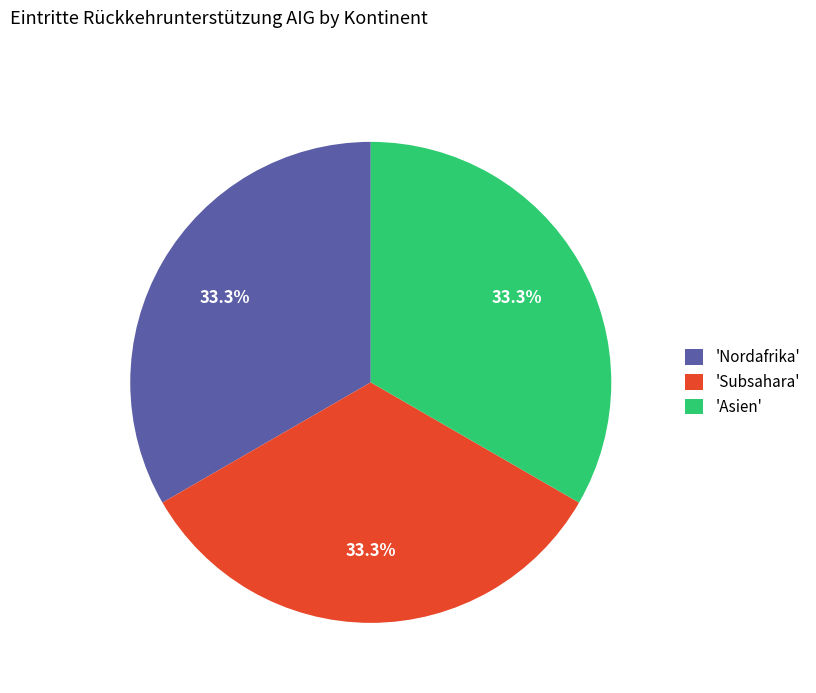

Does 'Asien' represent more than half of the total?

No